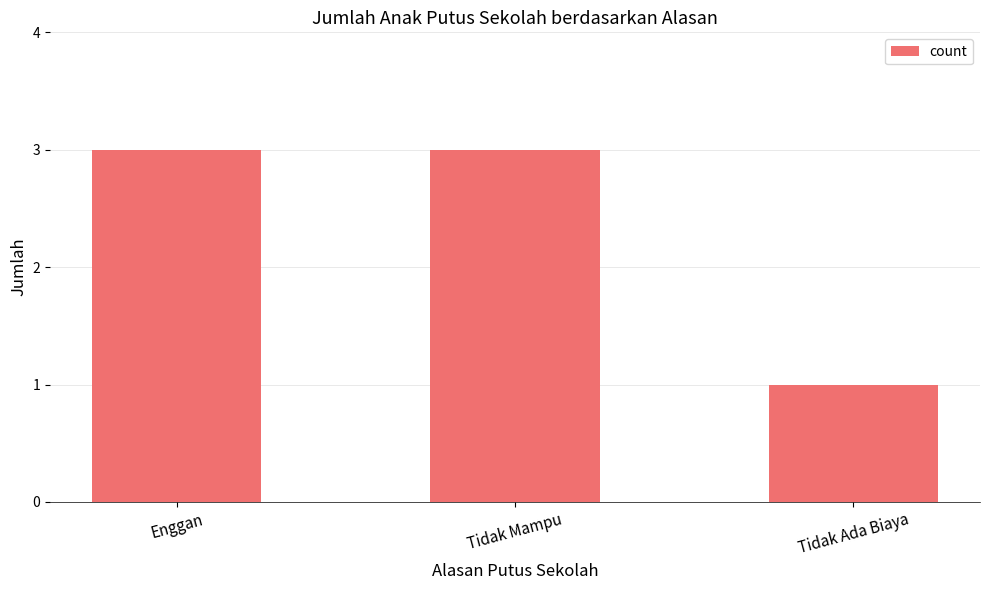

What is the label of the 1st bar from the right?

Tidak Ada Biaya